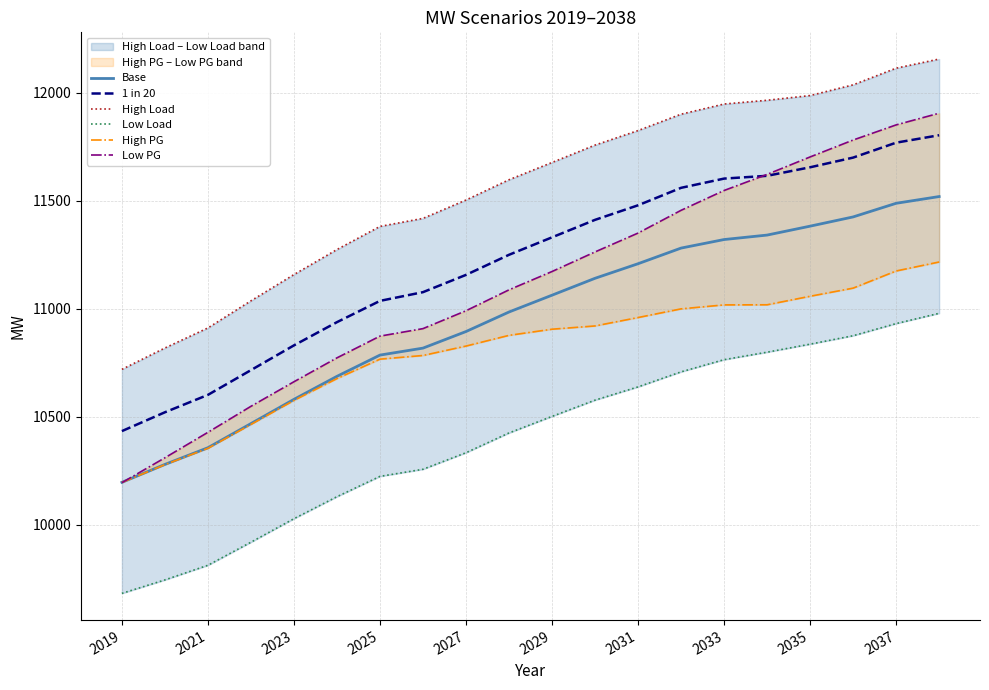

What is the sum of all 1 in 20 values?

224484.4